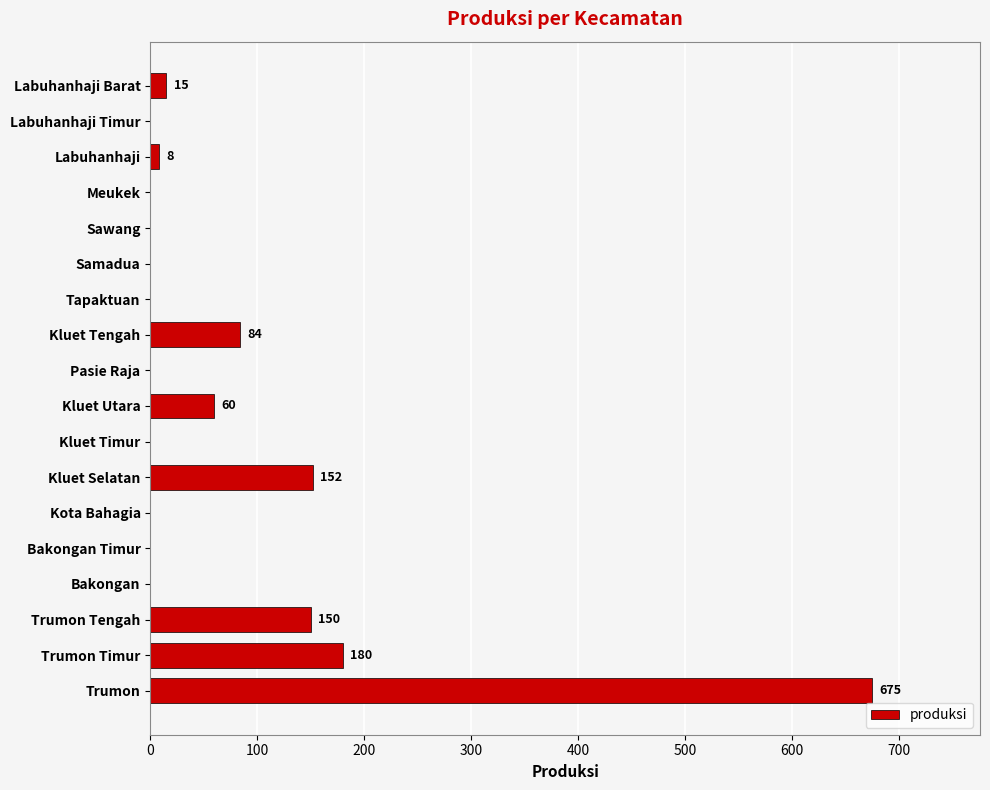

Are the bars horizontal?

Yes